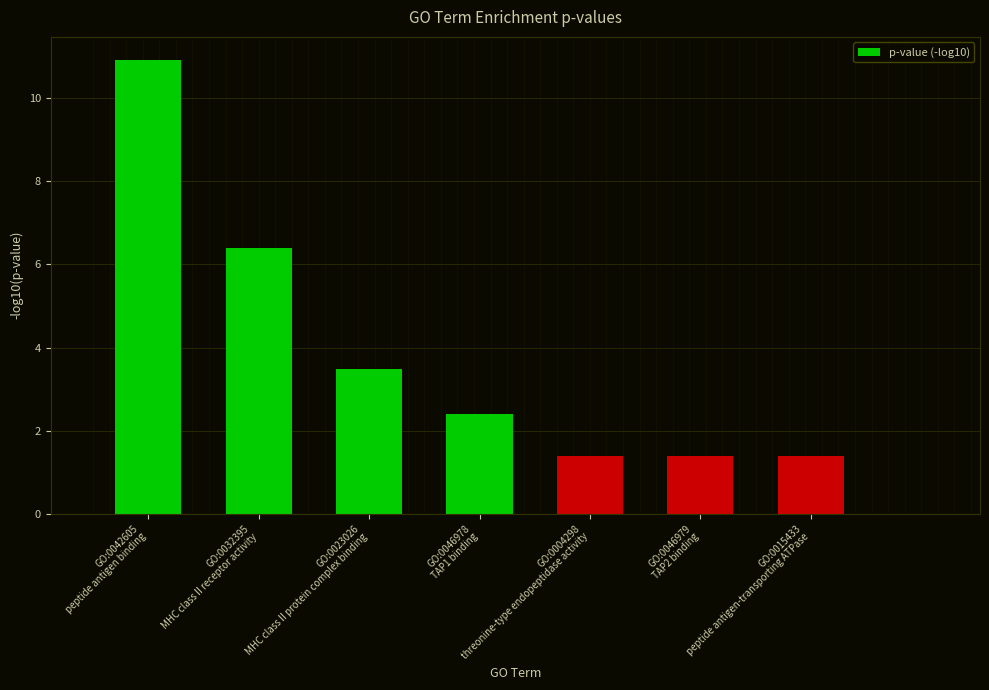

The chart shows a value of 10.9 at GO:0042605
peptide antigen binding. True or false?

True